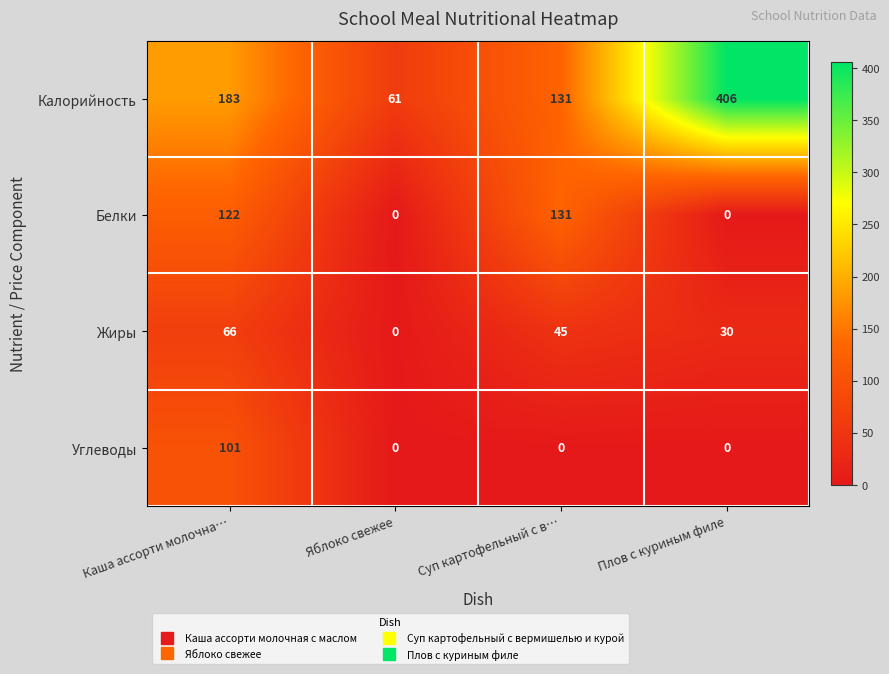

Rank the series by their maximum value, from highest to lowest.

Калорийность, Белки, Углеводы, Жиры